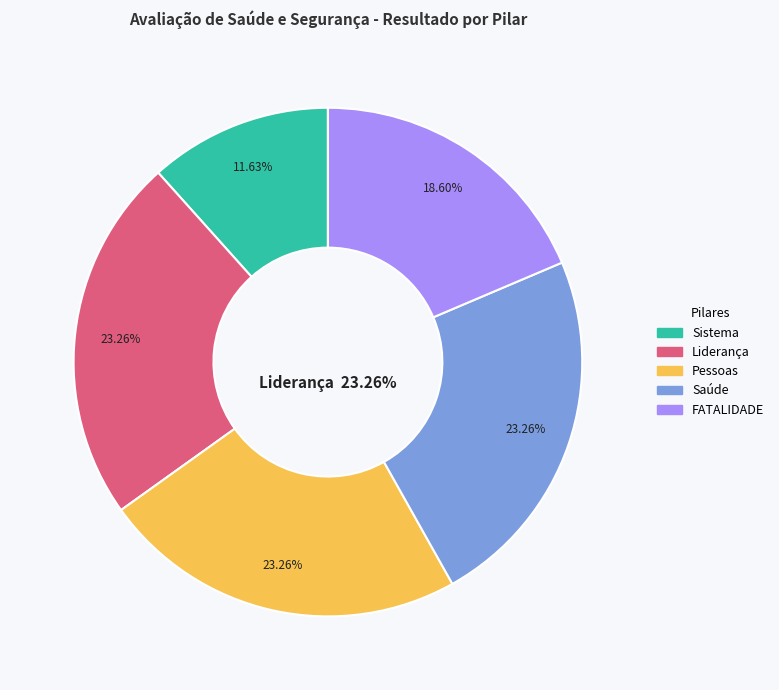

Is there a majority slice in this chart?

No